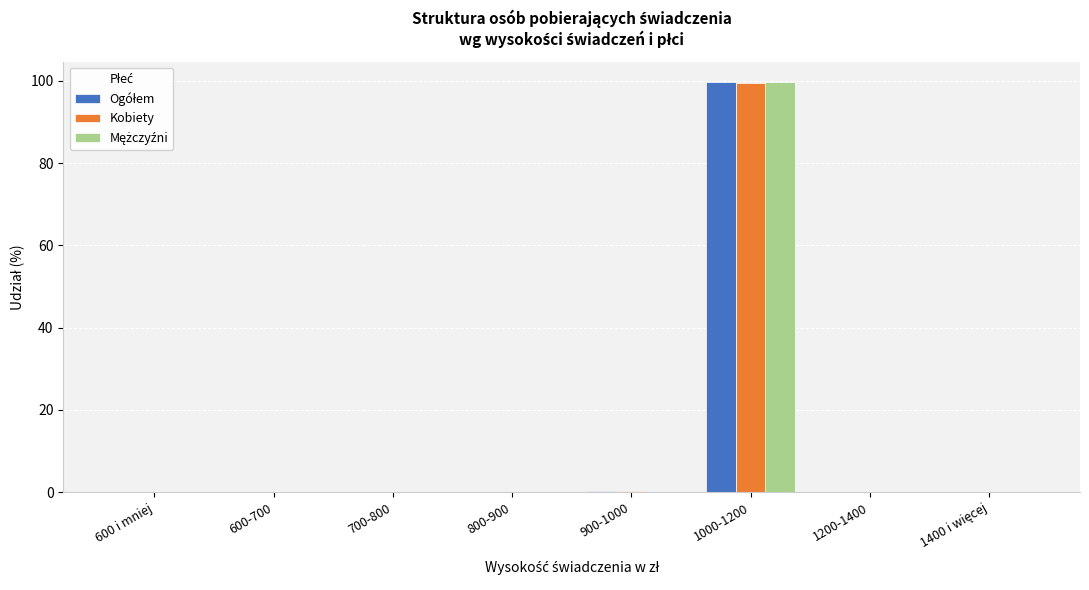

What is the greatest value displayed?

99.7